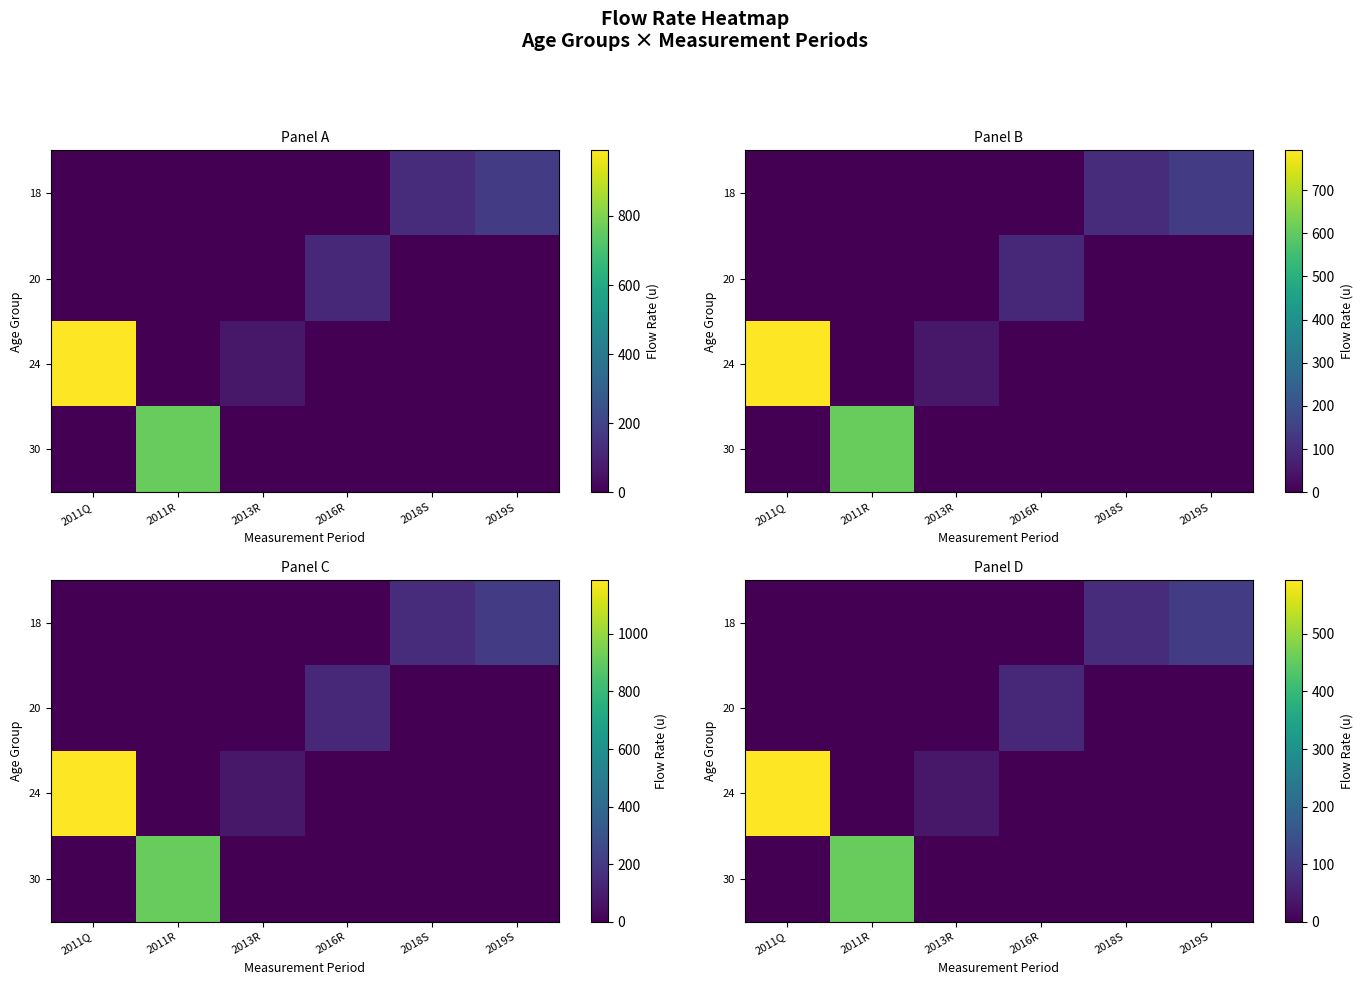

Count the number of data series in this chart.

4